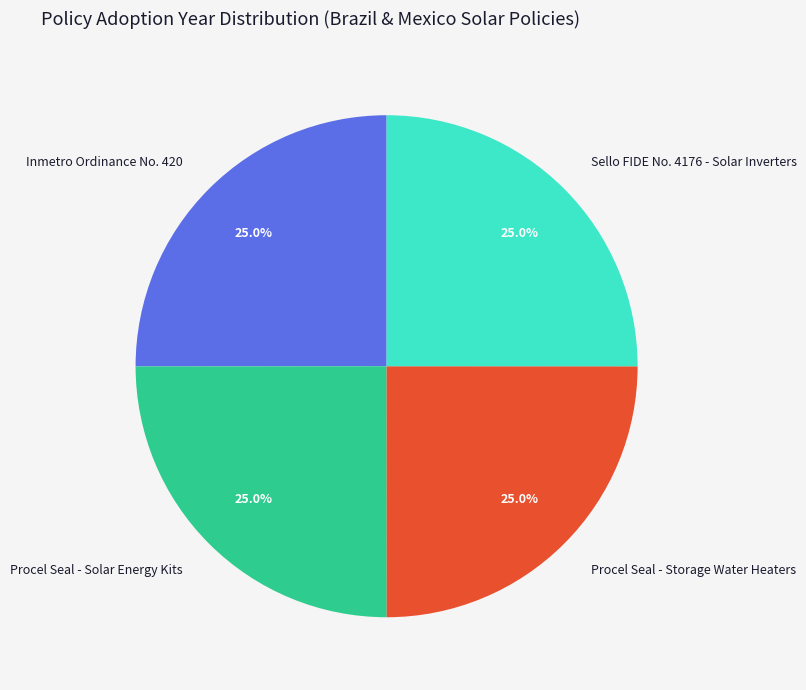

What percentage is the Inmetro Ordinance No. 420 slice, to the nearest percent?

25%